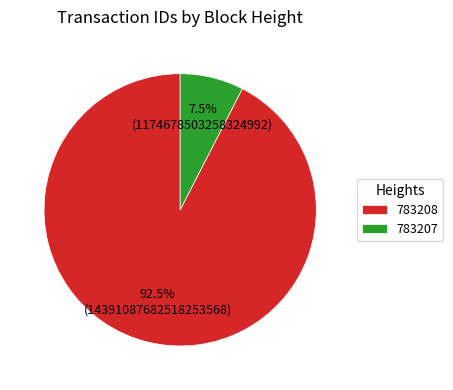

To the nearest percent, what is the combined percentage of 783208 and 783207?

100%